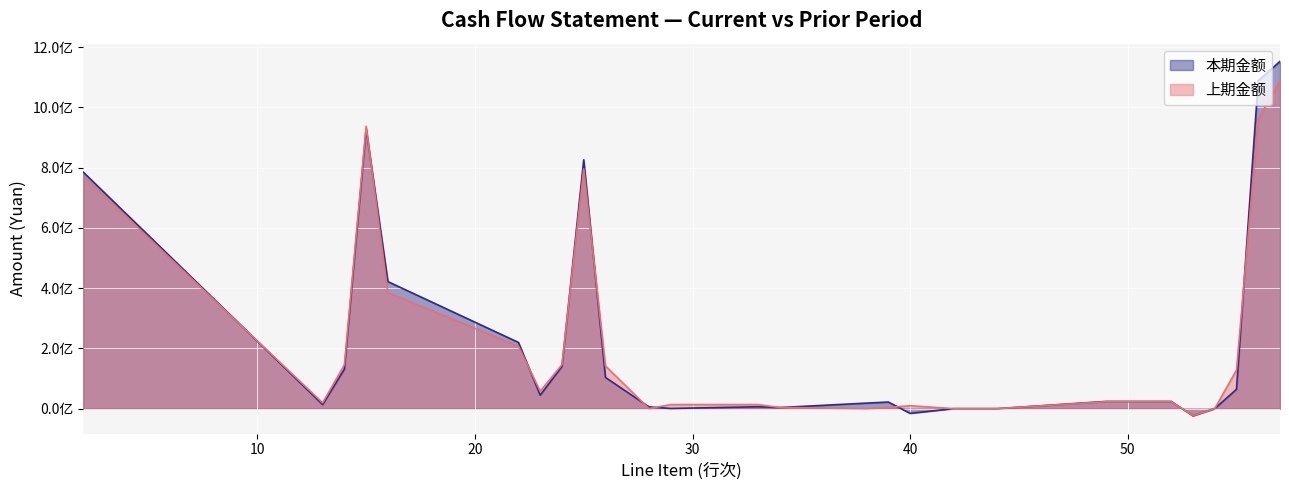

Rank the series by their maximum value, from lowest to highest.

上期金额, 本期金额